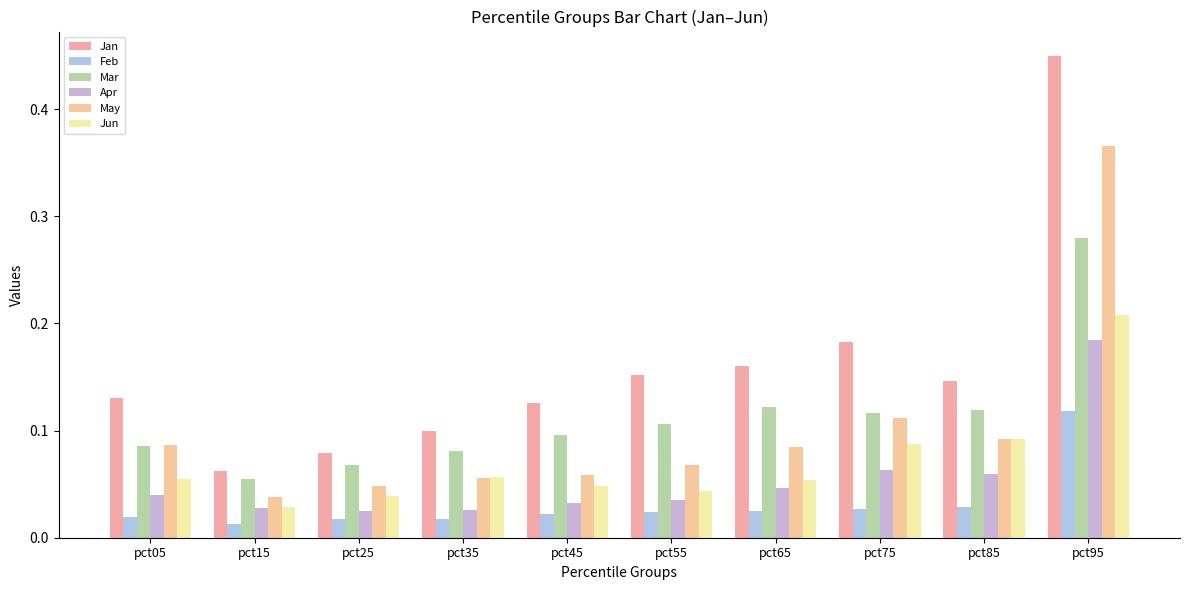

Reading left to right, transcribe all the data shown in this chart.

Jan: pct05=0.1	pct15=0.1	pct25=0.1	pct35=0.1	pct45=0.1	pct55=0.2	pct65=0.2	pct75=0.2	pct85=0.1	pct95=0.4
Feb: pct05=0.0	pct15=0.0	pct25=0.0	pct35=0.0	pct45=0.0	pct55=0.0	pct65=0.0	pct75=0.0	pct85=0.0	pct95=0.1
Mar: pct05=0.1	pct15=0.1	pct25=0.1	pct35=0.1	pct45=0.1	pct55=0.1	pct65=0.1	pct75=0.1	pct85=0.1	pct95=0.3
Apr: pct05=0.0	pct15=0.0	pct25=0.0	pct35=0.0	pct45=0.0	pct55=0.0	pct65=0.0	pct75=0.1	pct85=0.1	pct95=0.2
May: pct05=0.1	pct15=0.0	pct25=0.0	pct35=0.1	pct45=0.1	pct55=0.1	pct65=0.1	pct75=0.1	pct85=0.1	pct95=0.4
Jun: pct05=0.1	pct15=0.0	pct25=0.0	pct35=0.1	pct45=0.0	pct55=0.0	pct65=0.1	pct75=0.1	pct85=0.1	pct95=0.2